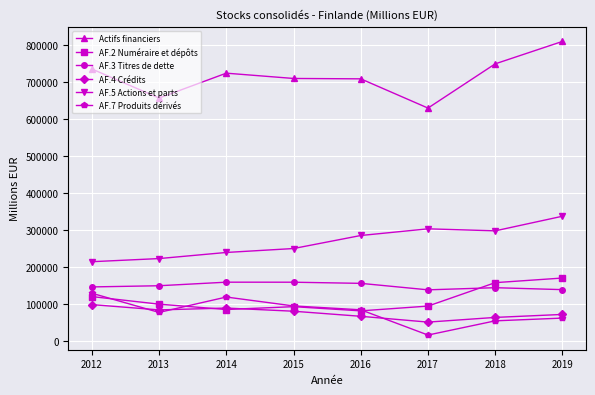

In AF.7 Produits dérivés, how many points are higher than both neighbors (excluding endpoints)?

1